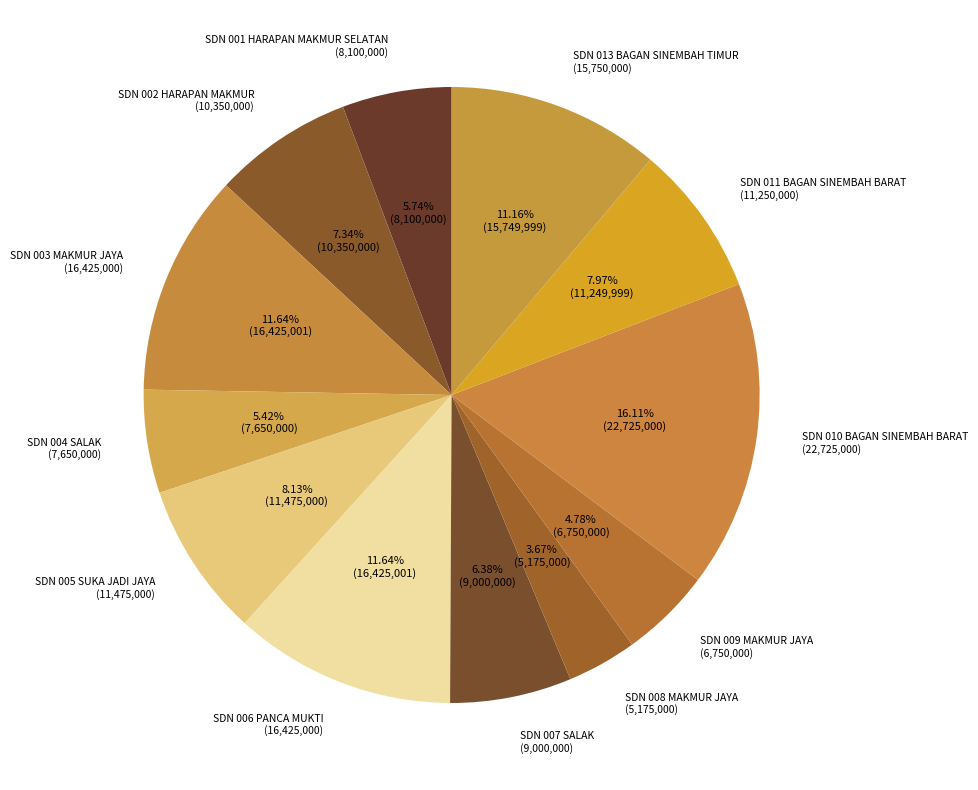

What is the ratio of the value at SDN 010 BAGAN SINEMBAH BARAT (22,725,000) to the value at SDN 006 PANCA MUKTI (16,425,000)?

1.4